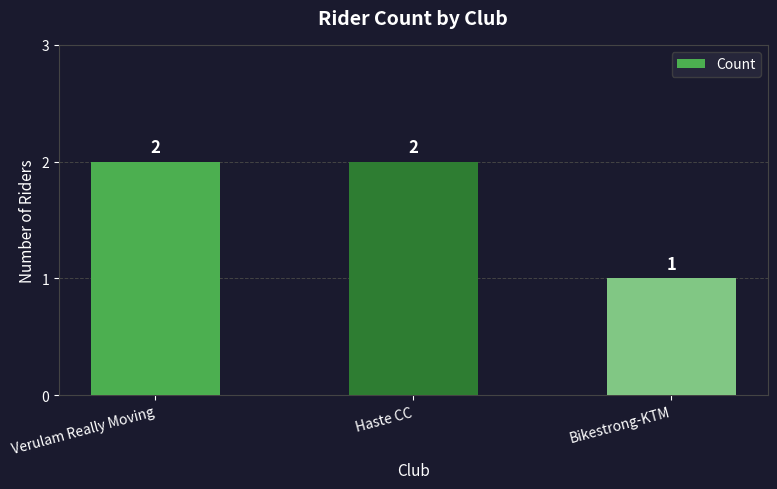

How many bars are there in total?

3